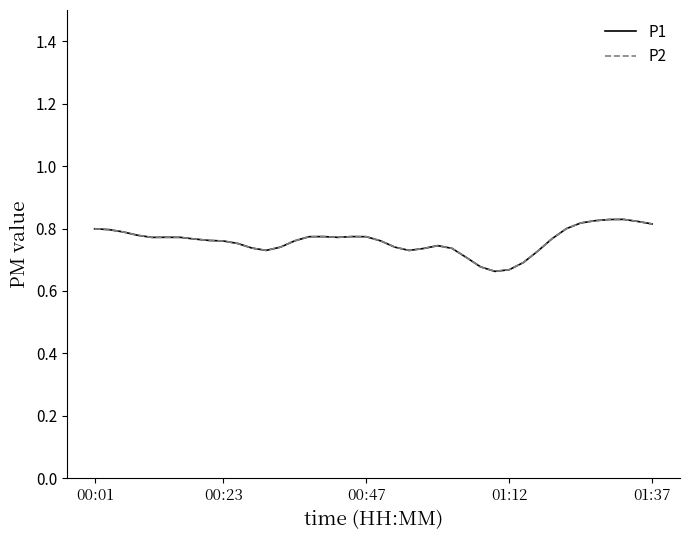

Does the chart display data point markers on the line(s)?

No